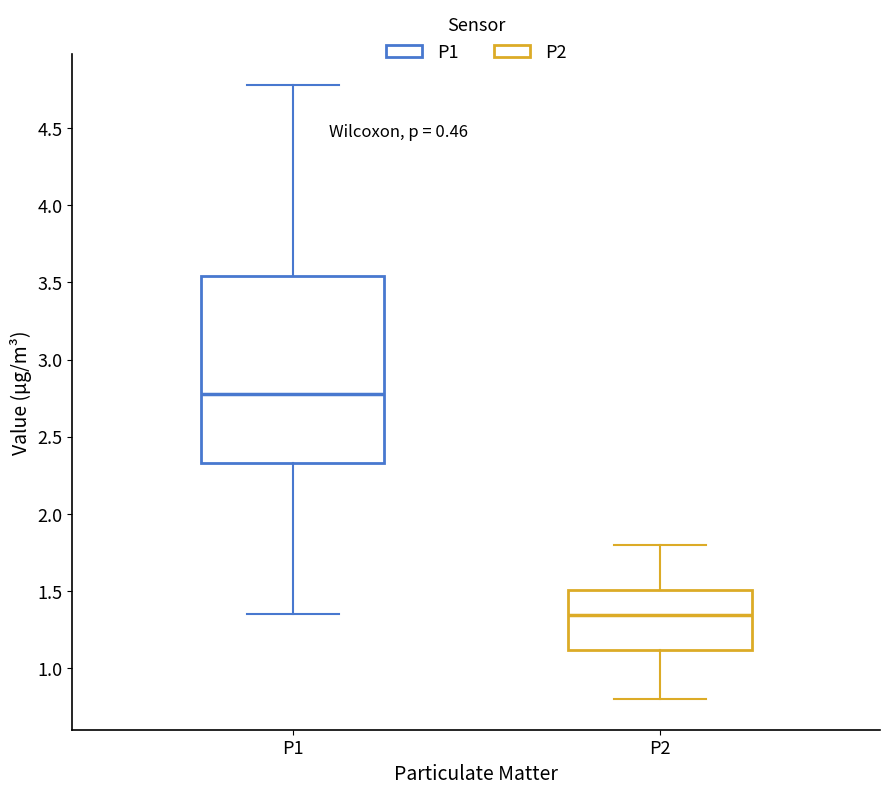

Reading left to right, transcribe this box plot: for each box, give where its median line is, the range the box spans, and where its two whiskers end, as read against the y-axis. The values are not printed on the chart, so give them approximately, as read against the axis.

P1: median 2.80, box 2.35 to 3.55, whiskers 1.35 to 4.80
P2: median 1.35, box 1.10 to 1.50, whiskers 0.80 to 1.80